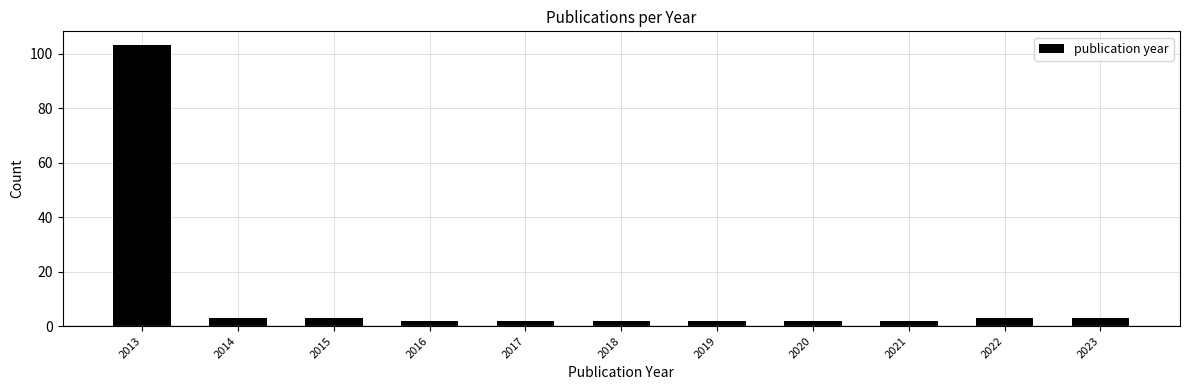

Reading right to left, transcribe all the data shown in this chart.

2023=3	2022=3	2021=2	2020=2	2019=2	2018=2	2017=2	2016=2	2015=3	2014=3	2013=103